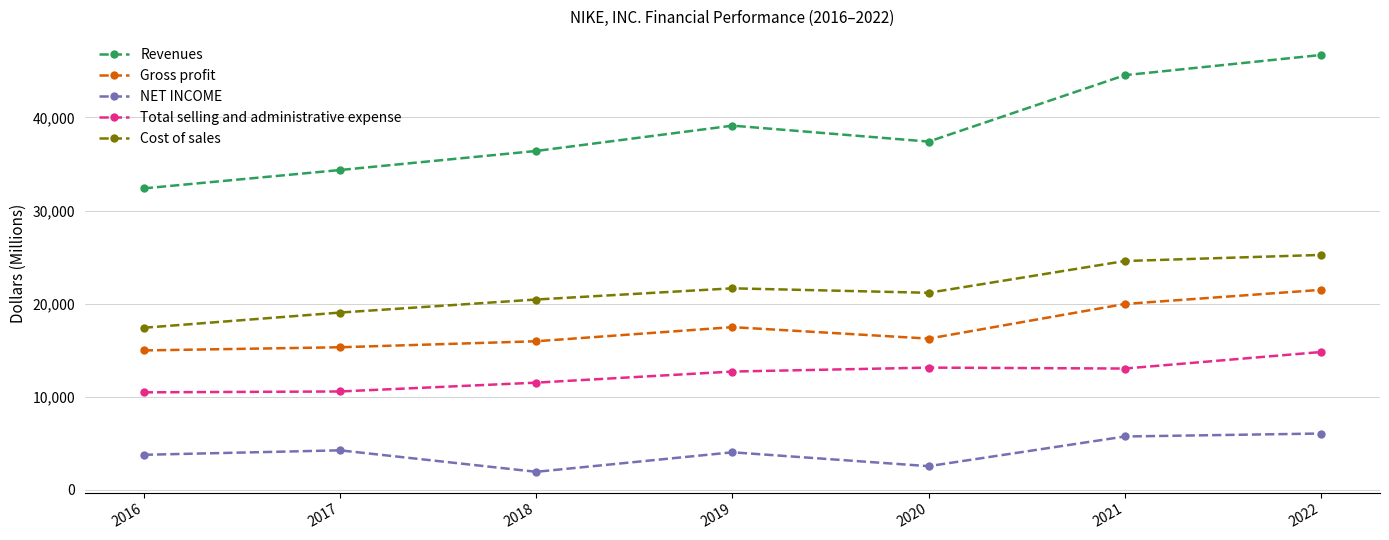

At which label is Gross profit closest to 18225?

2019